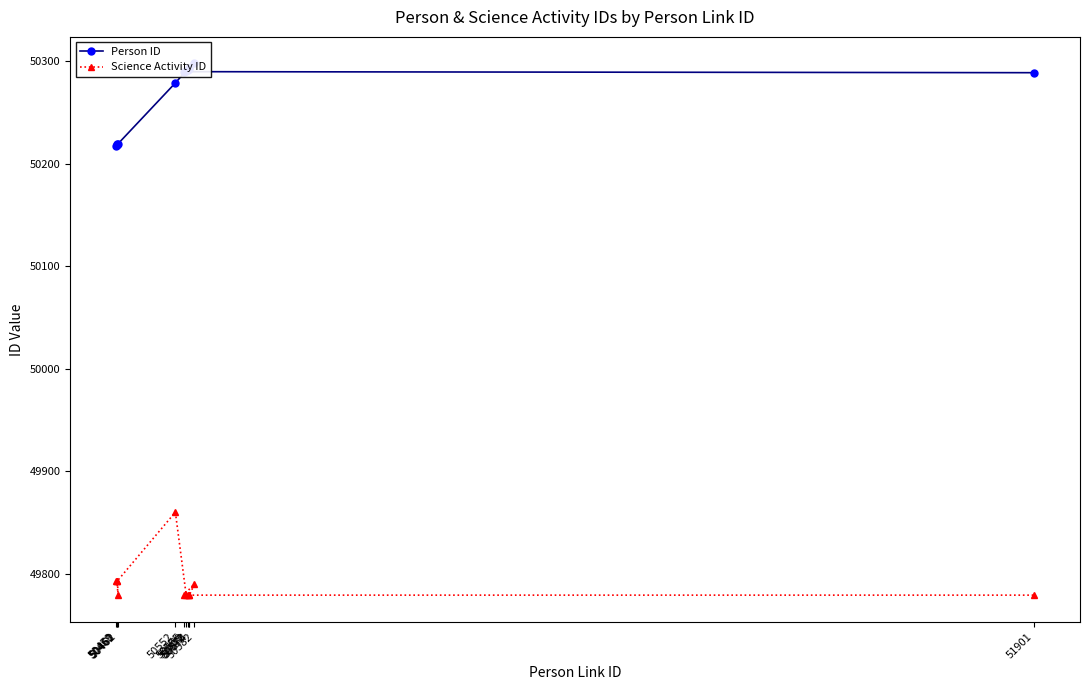

What is the approximate value of Science Activity ID at 50574, to the nearest 10?

49780